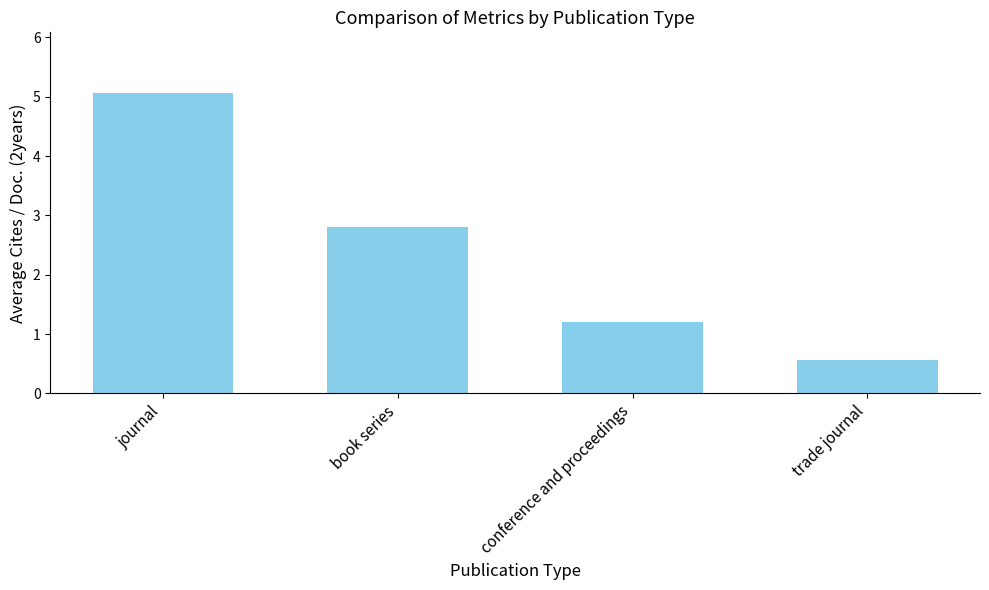

Which has a higher value, trade journal or book series?

book series